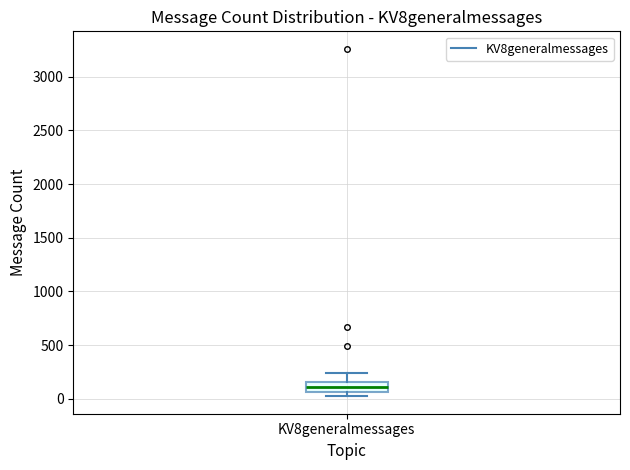

Read this box plot against the y-axis: the position of the median line, the range covered by the box, and the ends of both whiskers. The values are not printed on the chart, so give them approximately, as read against the axis.

median 100, box 50 to 150, whiskers 0 to 250